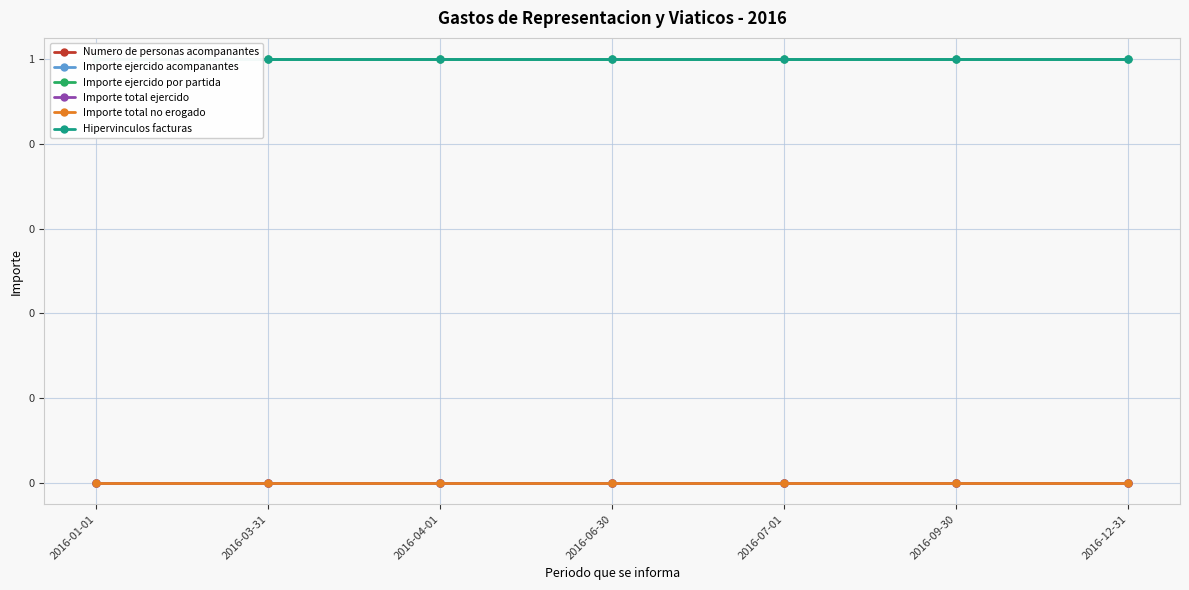

What is the difference between the highest and lowest values at 2016-12-31?

1